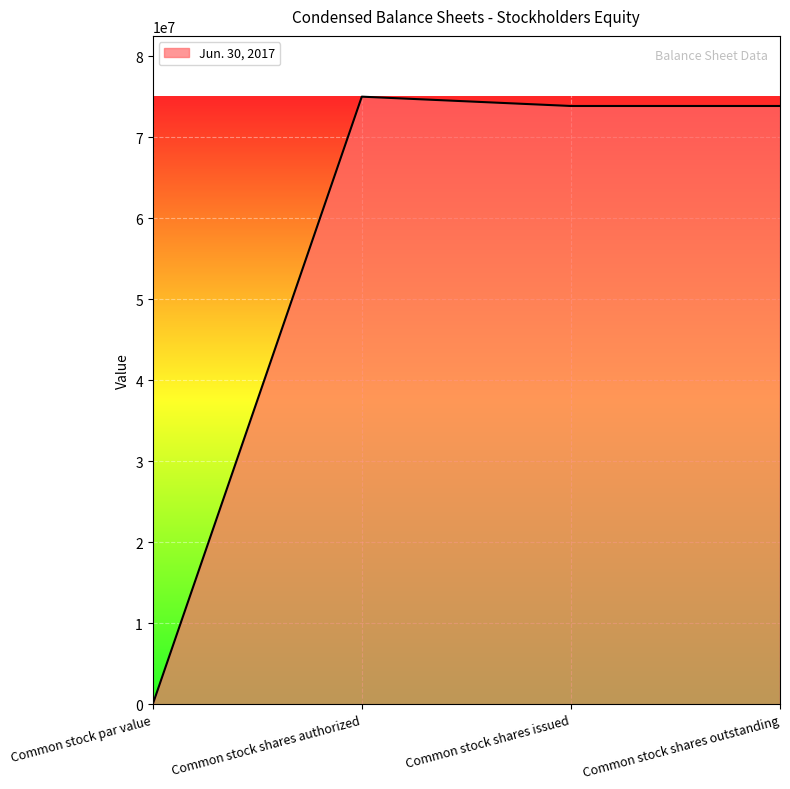

What is the ratio of the value at Common stock shares outstanding to the value at Common stock shares issued?

1.0